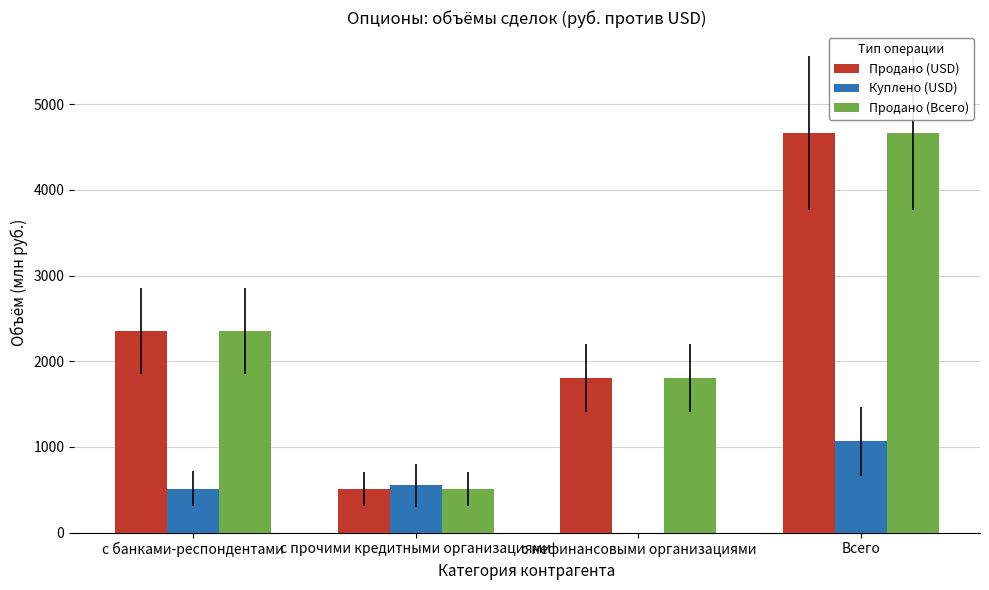

What are all the series names shown in the legend?

Продано (USD), Куплено (USD), Продано (Всего)